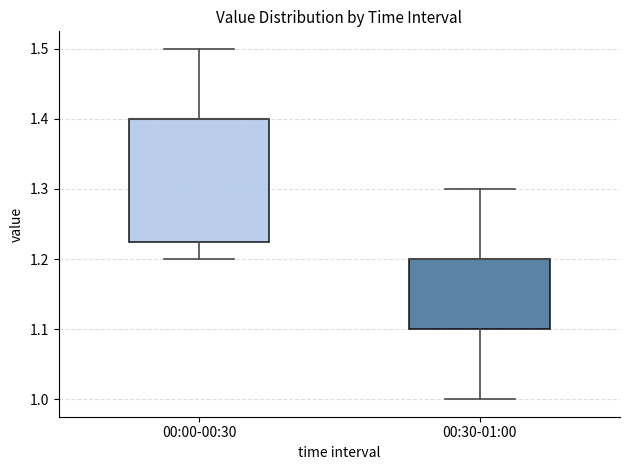

Where is the upper edge of the box for 00:00-00:30 on the y-axis? The values are not printed on the chart, so give them approximately, as read against the axis.

1.40